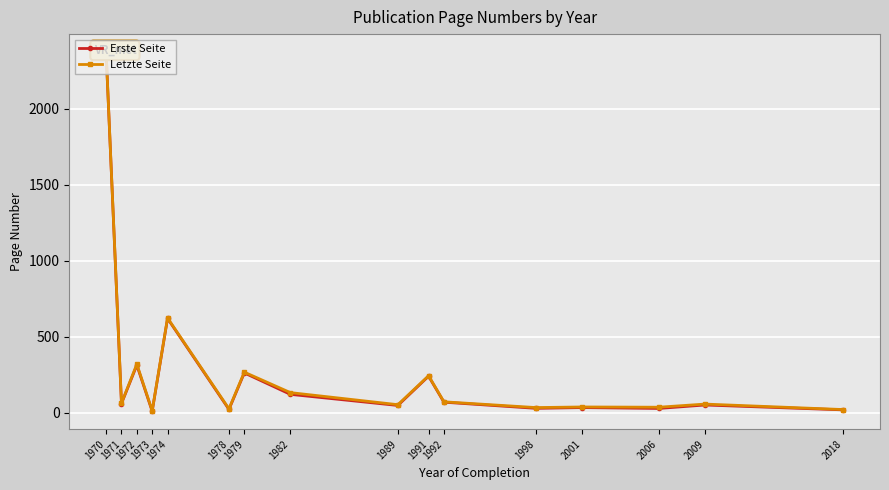

What is the sum of the Erste Seite values at 1971 and 1974?

682.8